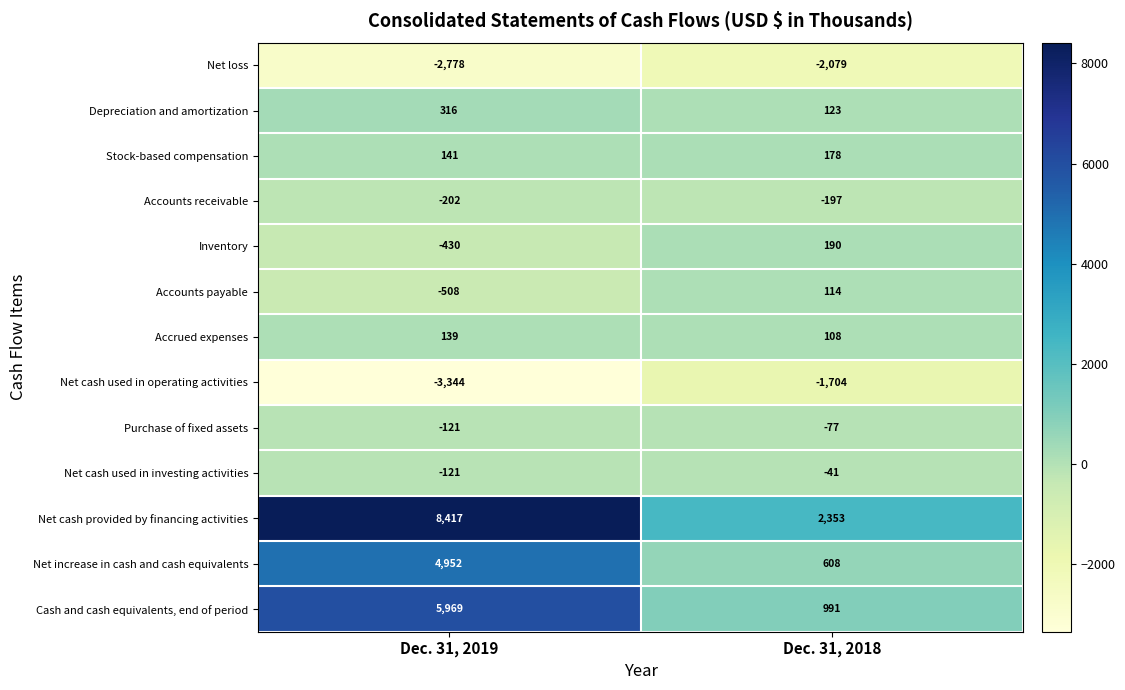

Is it true that Net loss equals -4050 at Dec. 31, 2019?

False